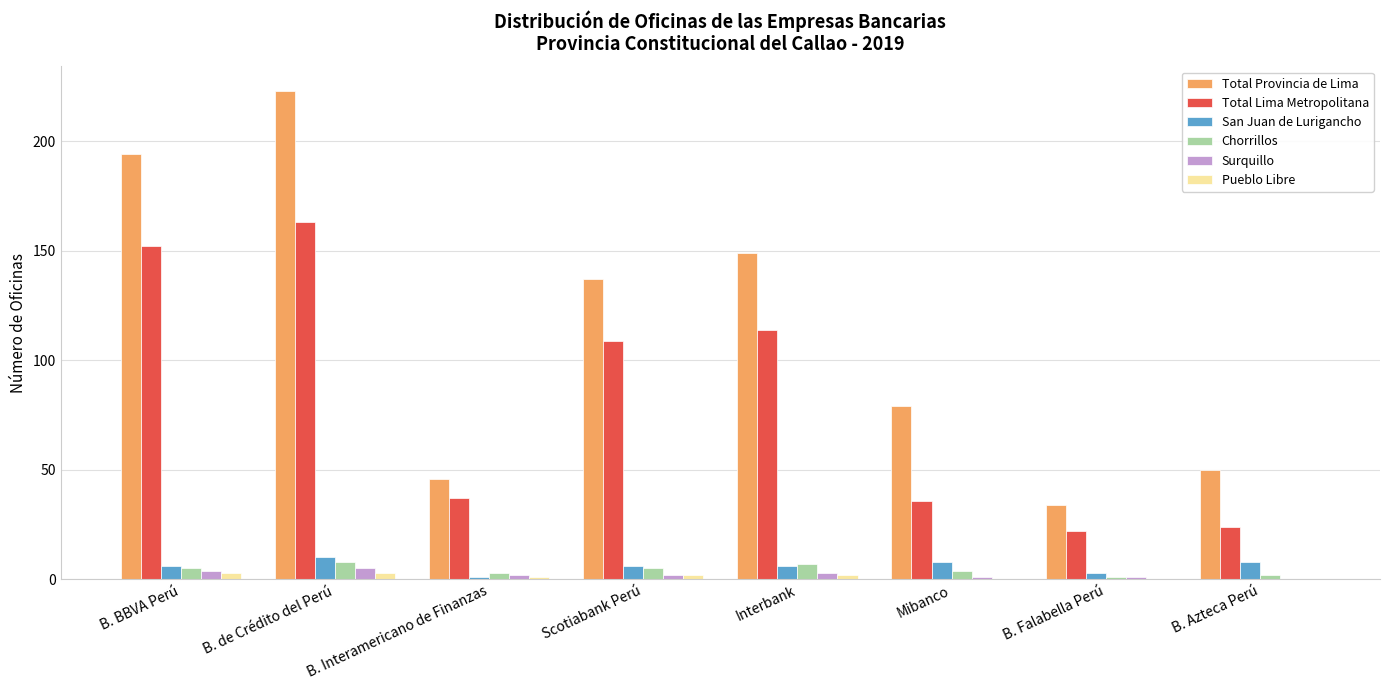

What is the greatest value displayed?

223